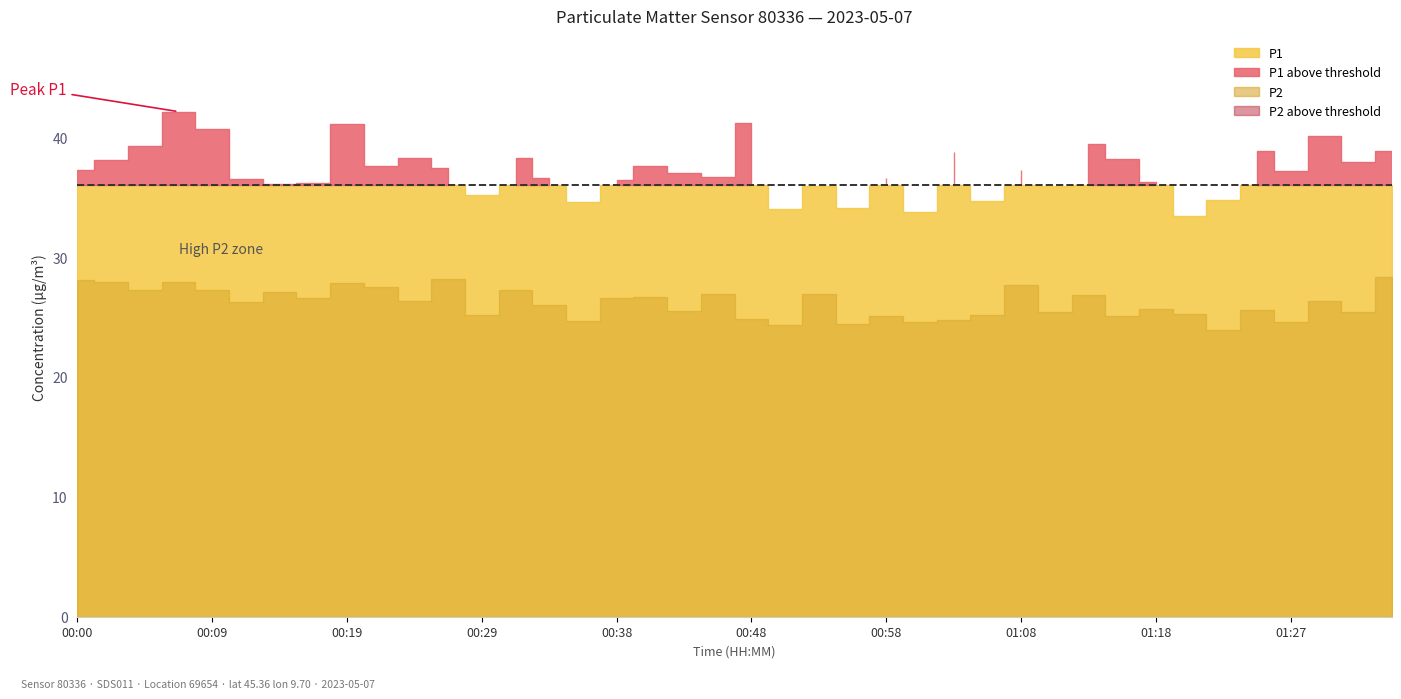

What position from the right is 00:26?

29